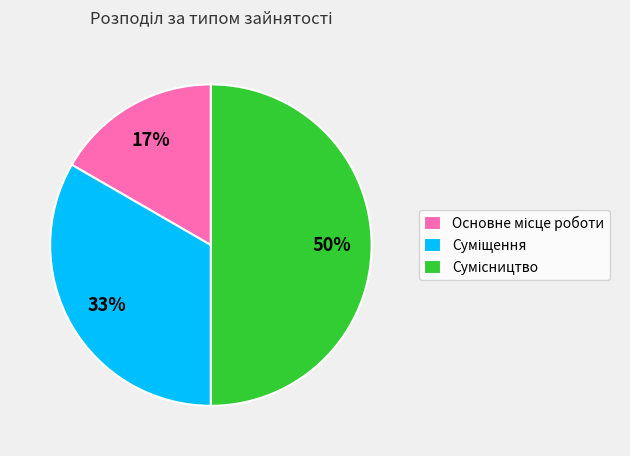

To the nearest percent, what is the average slice percentage?

33%